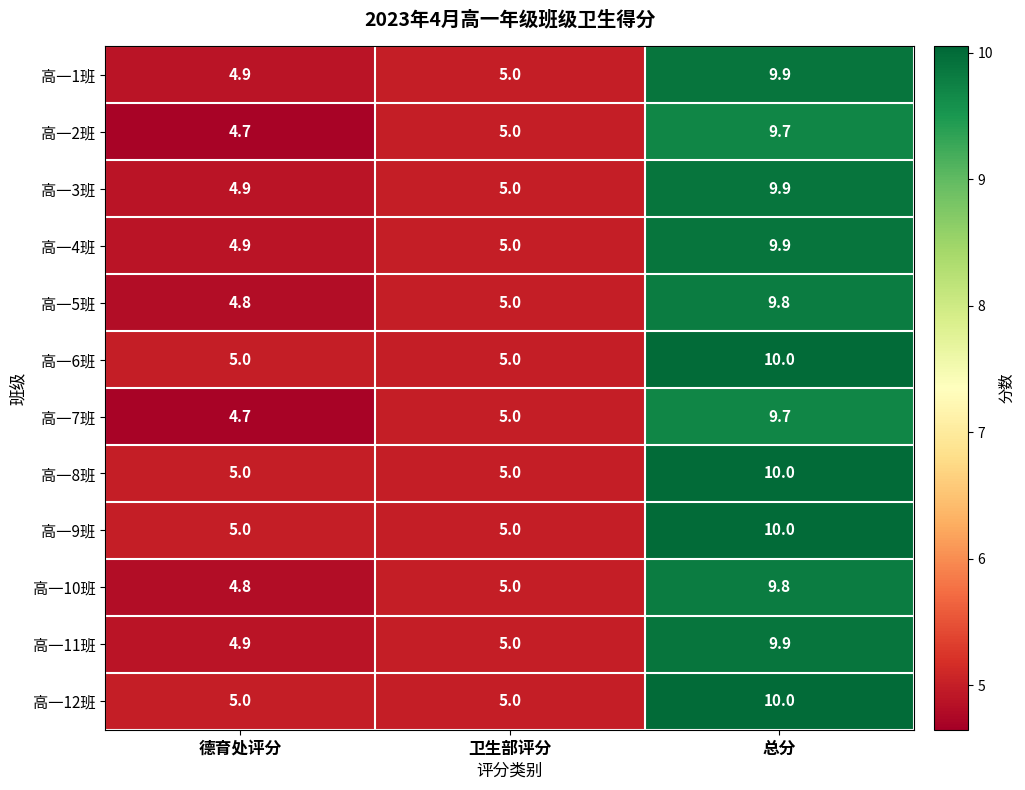

What is the total value across all series at 总分?

118.6